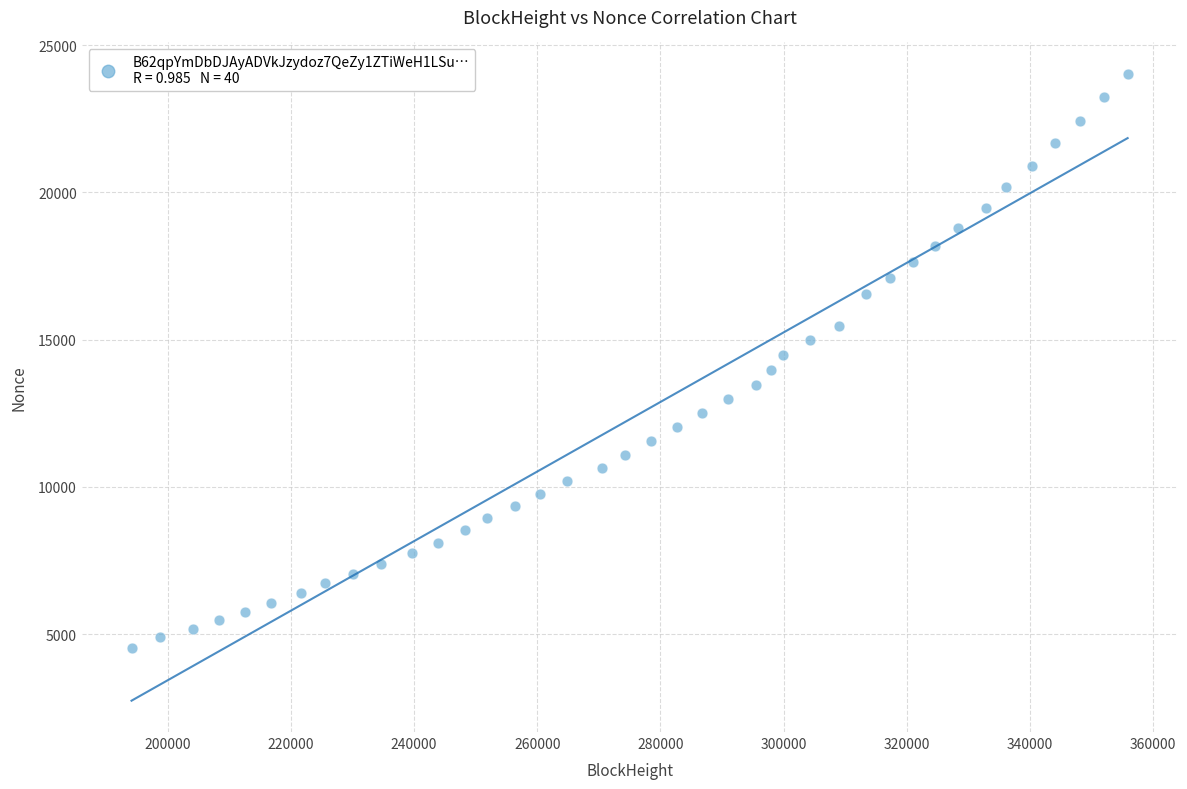

What is the range of Y values (max minus min)?

19496